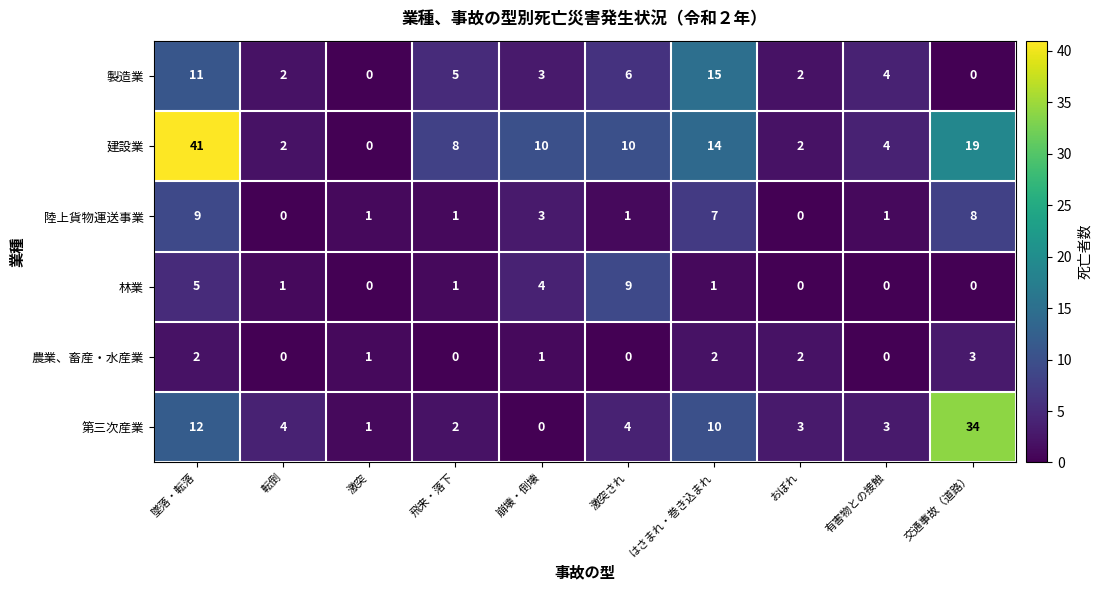

True or false: 製造業 has a value of 2 at 激突され.

False